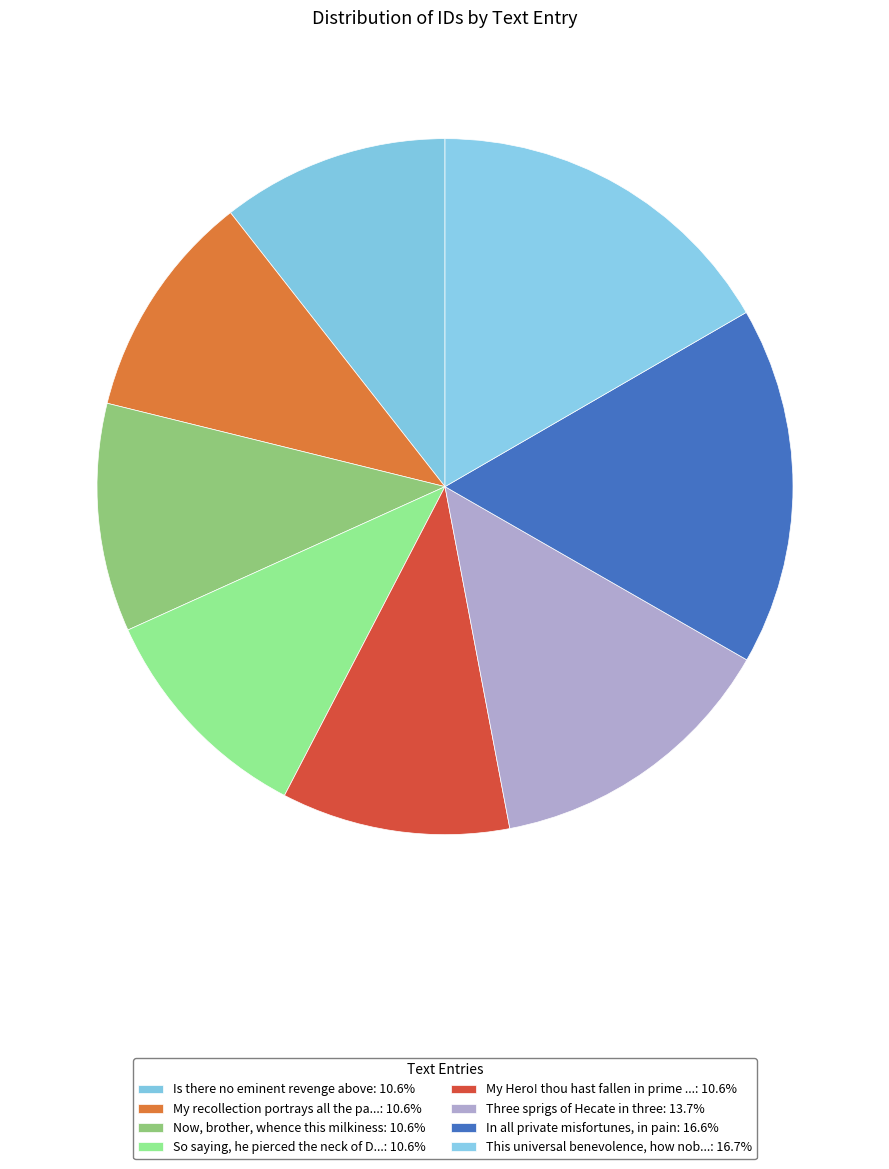

How many segments does this pie chart have?

8